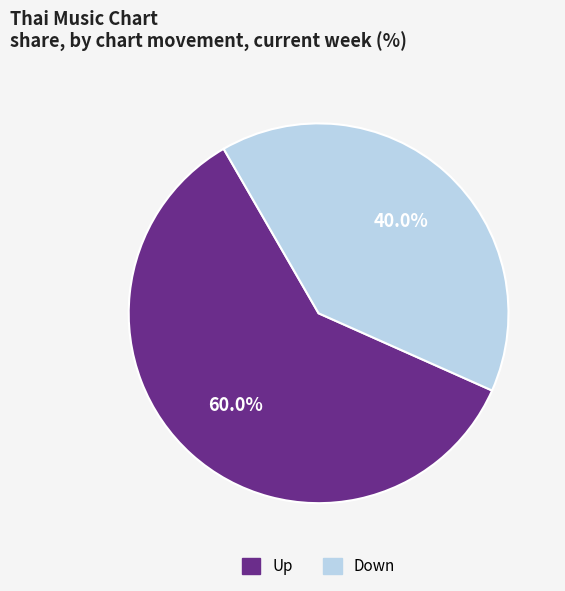

Does any single category account for the majority?

Yes